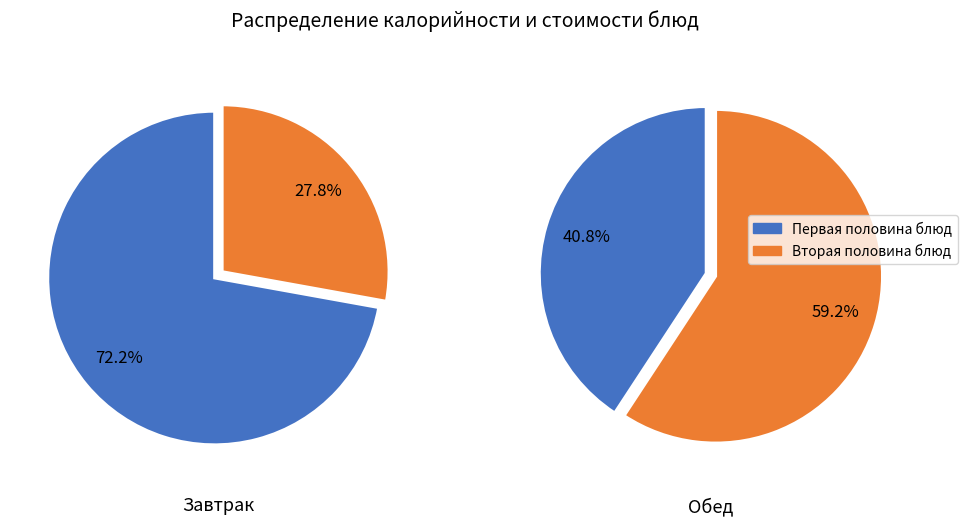

True or false: Чай с лимоном accounts for 1% of the total.

False